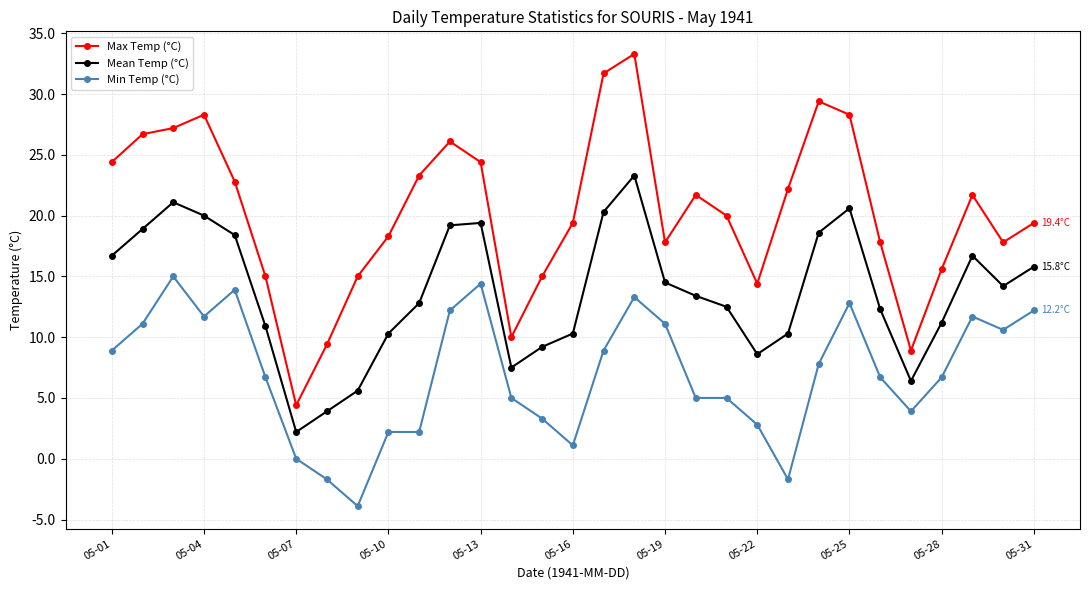

How many data points in Mean Temp (°C) are above 13?

16